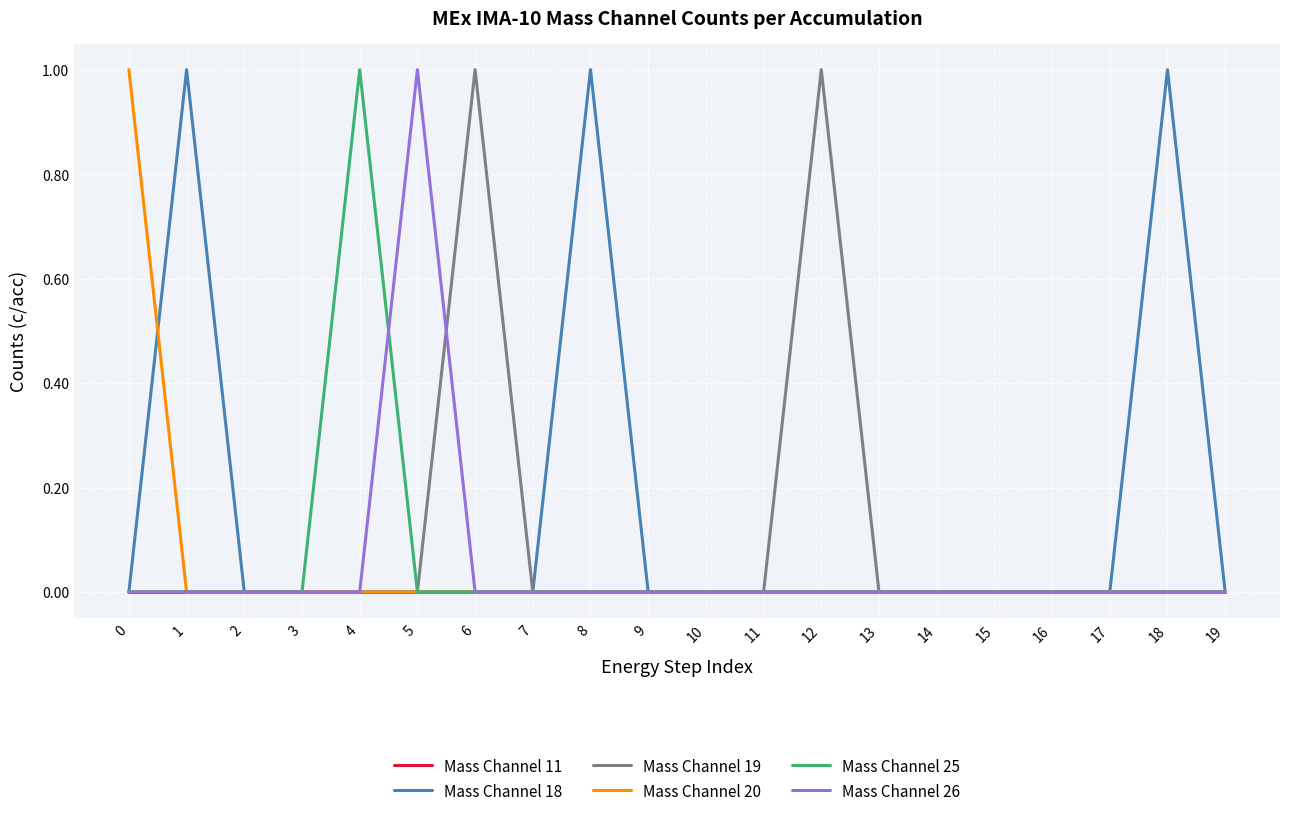

The value of Mass Channel 11 at 13 is 0. True or false?

True